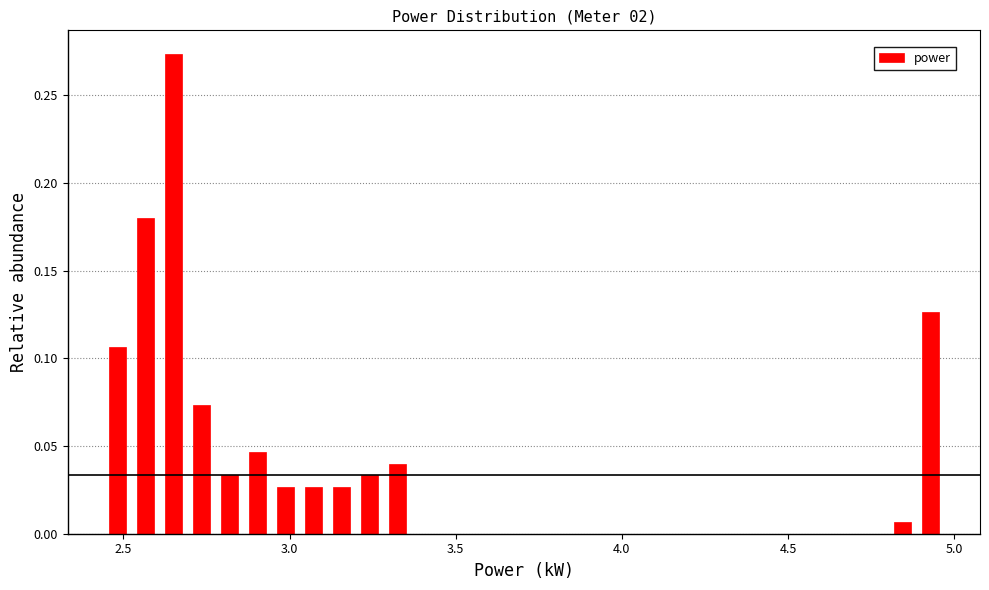

Read against the x-axis, roughly where is the centre of the tallest bar?

2.65